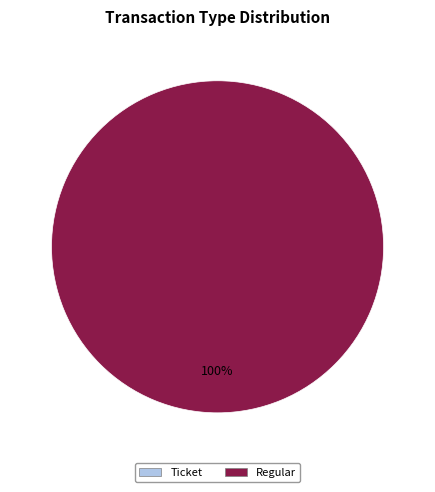

Which category has the smallest portion of the pie?

Ticket